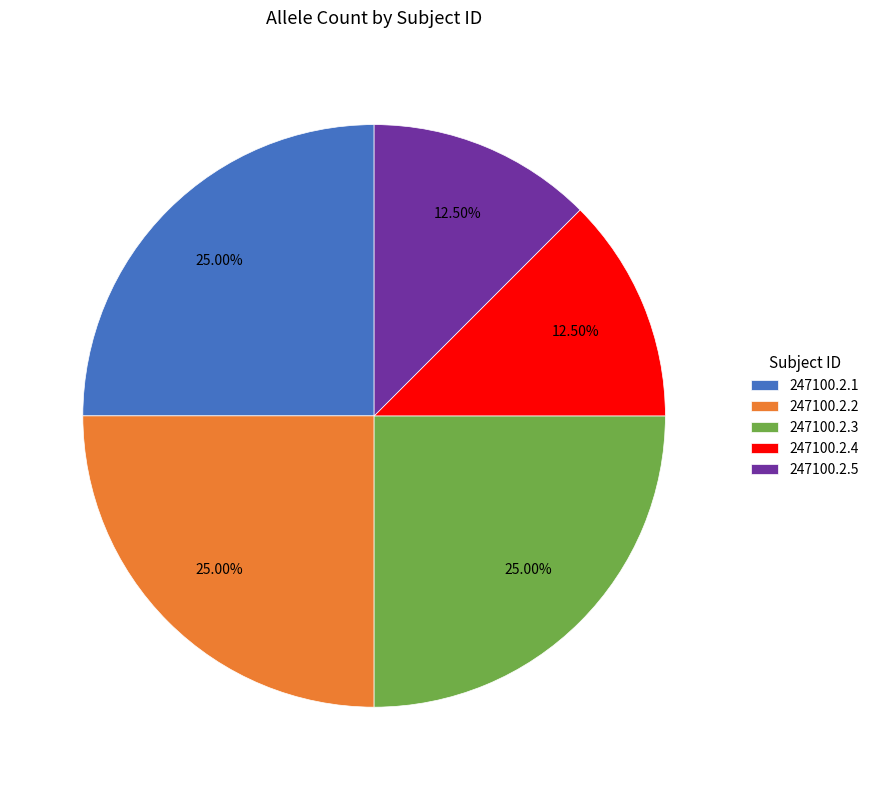

What is the ratio of the value at 247100.2.5 to the value at 247100.2.3?

0.5